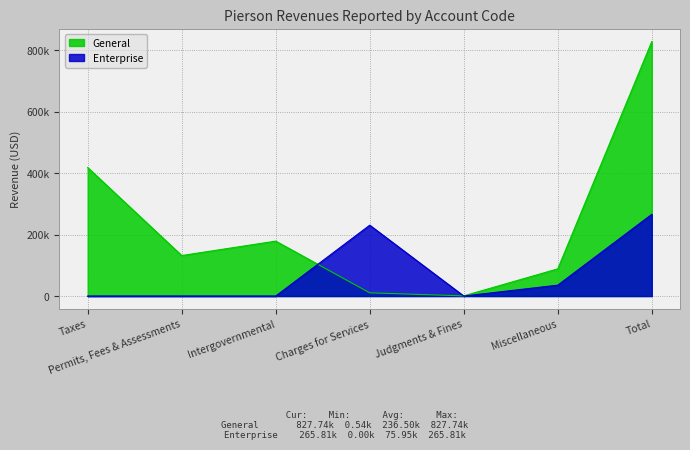

What is the label of the 5th point from the right?

Intergovernmental